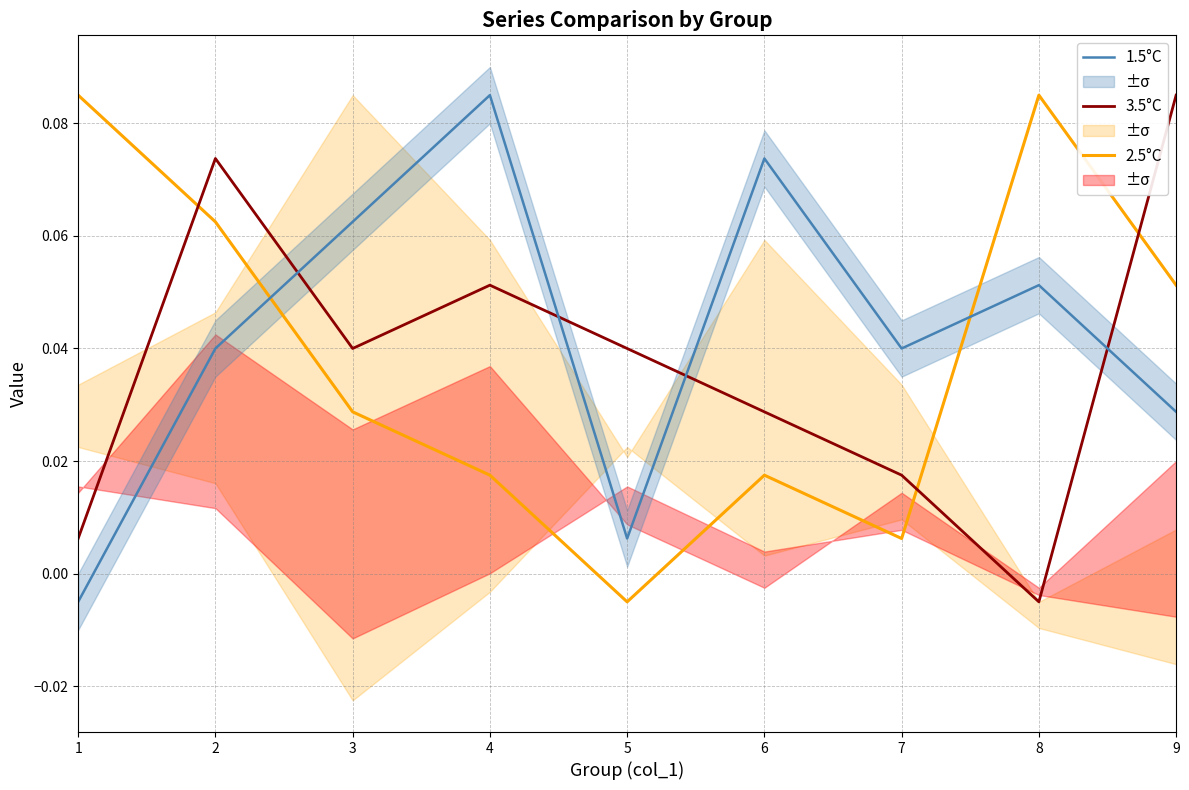

How many distinct data groups are displayed?

3